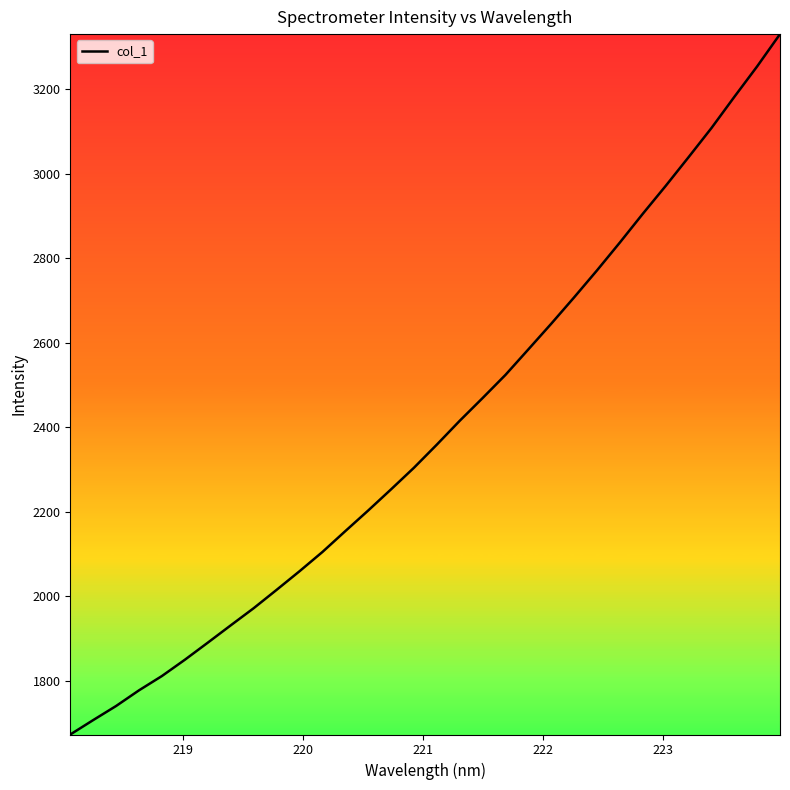

How many lines are shown in the chart?

1